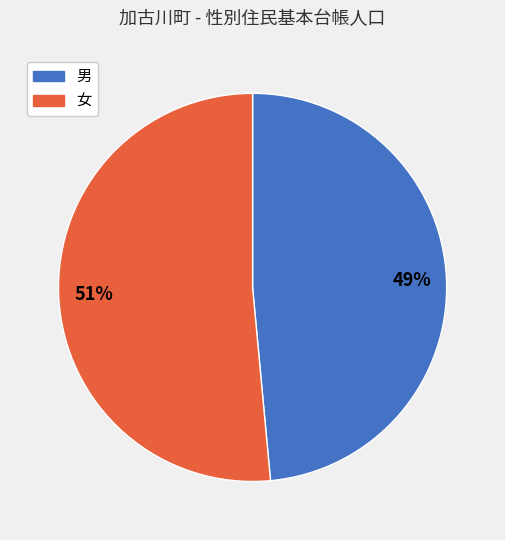

Does 女 account for over 50% of the chart?

Yes